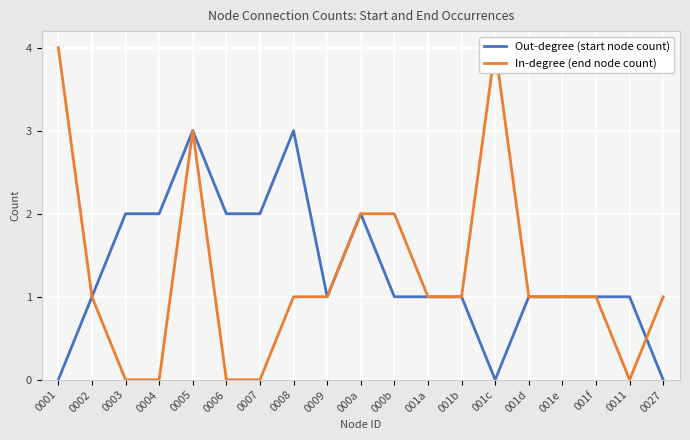

How many data points in In-degree (end node count) are above 1?

5